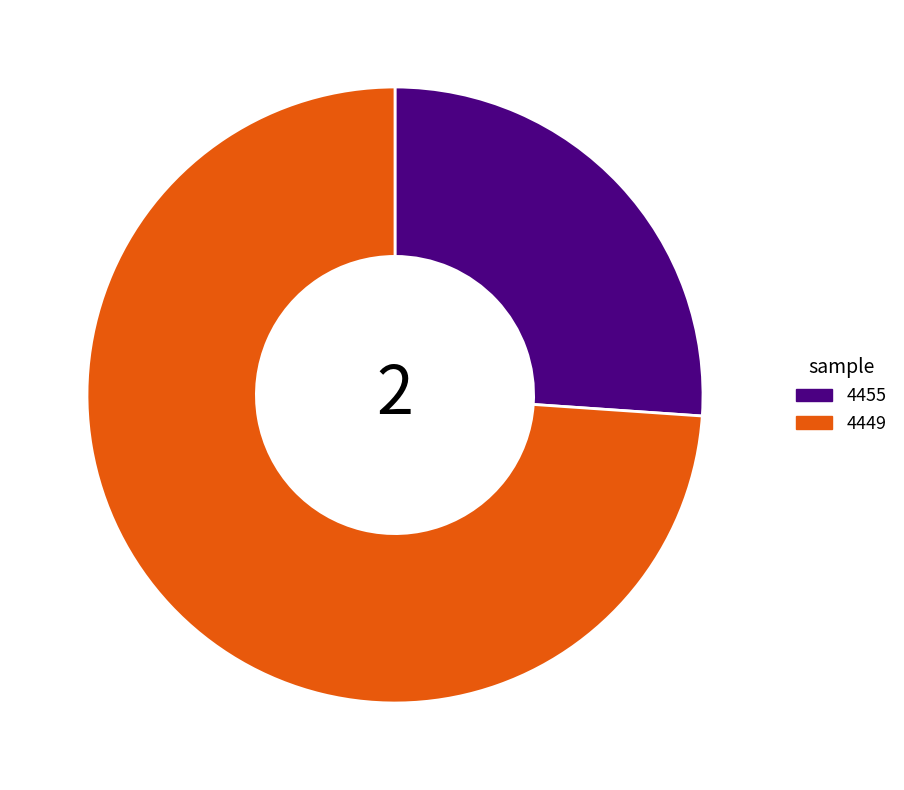

Rank the categories by value from lowest to highest.

4455, 4449